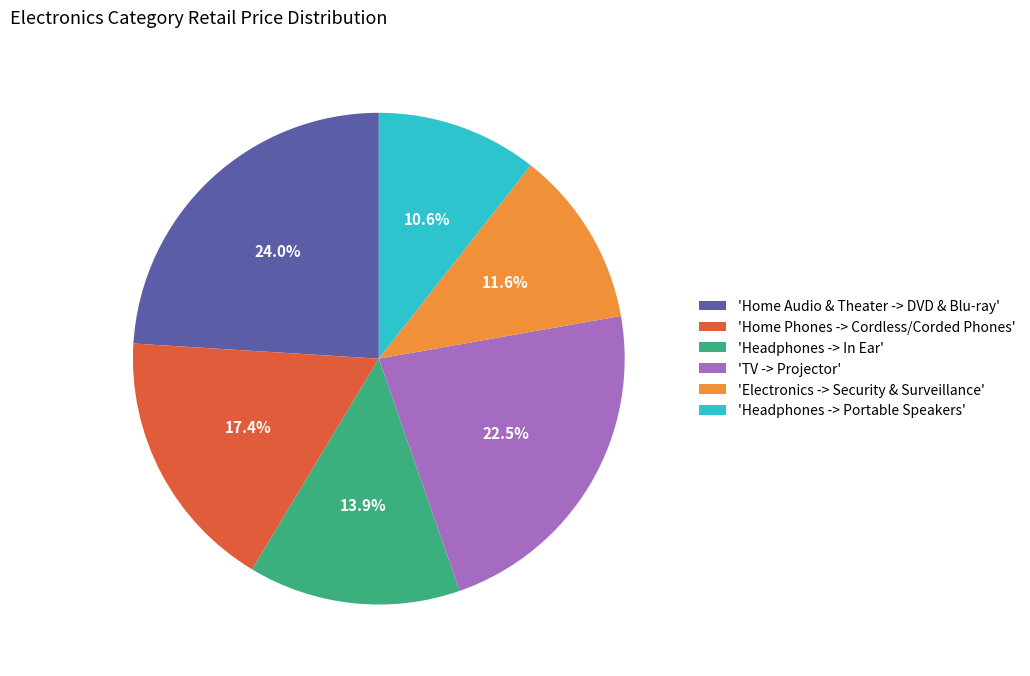

What is the ratio of the value at 'TV -> Projector' to the value at 'Headphones -> Portable Speakers'?

2.1